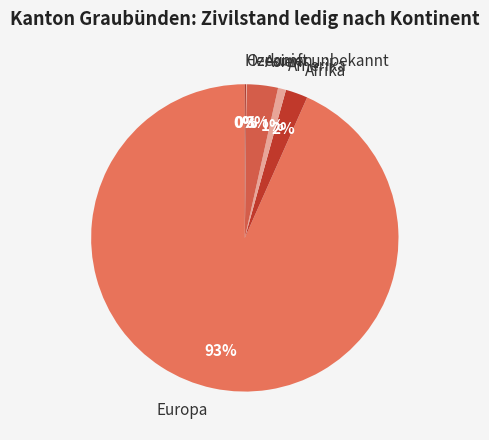

Is it true that Asien is 17% of the pie?

False